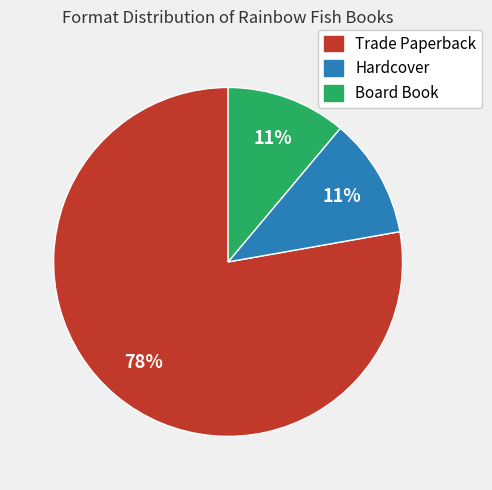

What is the largest slice in the pie chart?

Trade Paperback